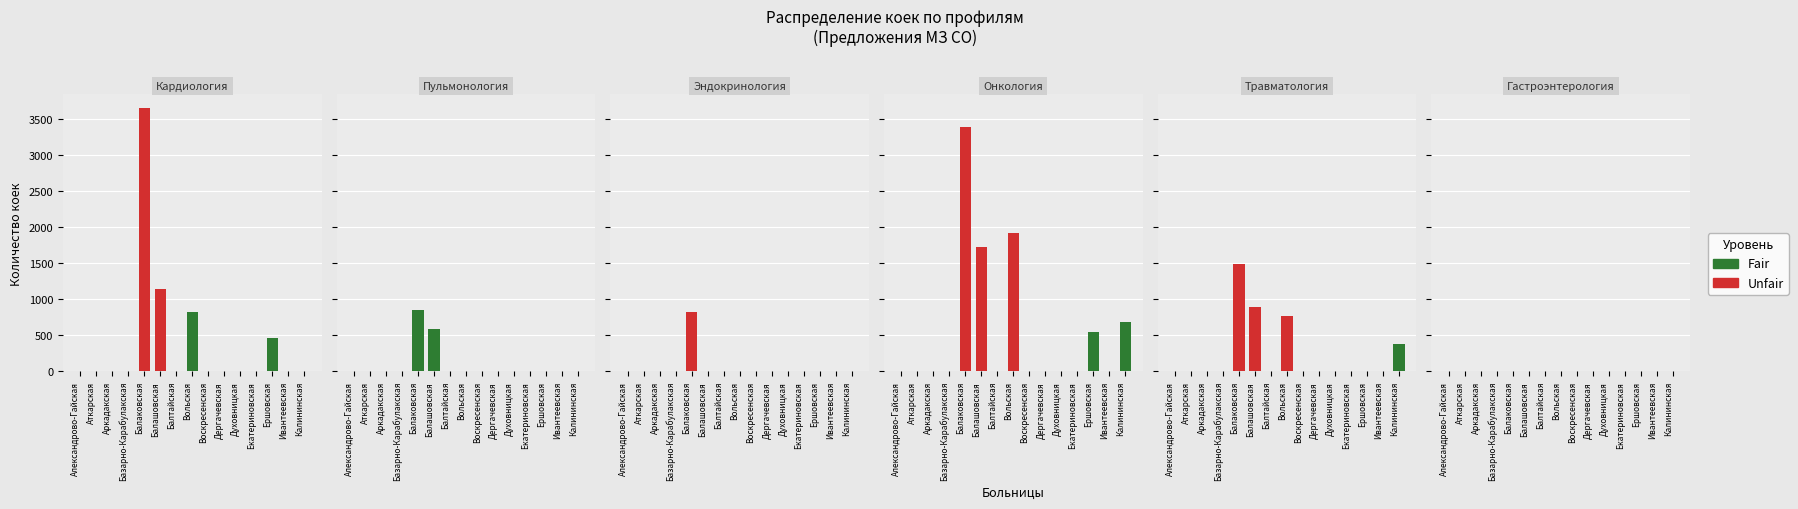

What is the difference between the Эндокринология values at Балаковская and Екатериновская?

820